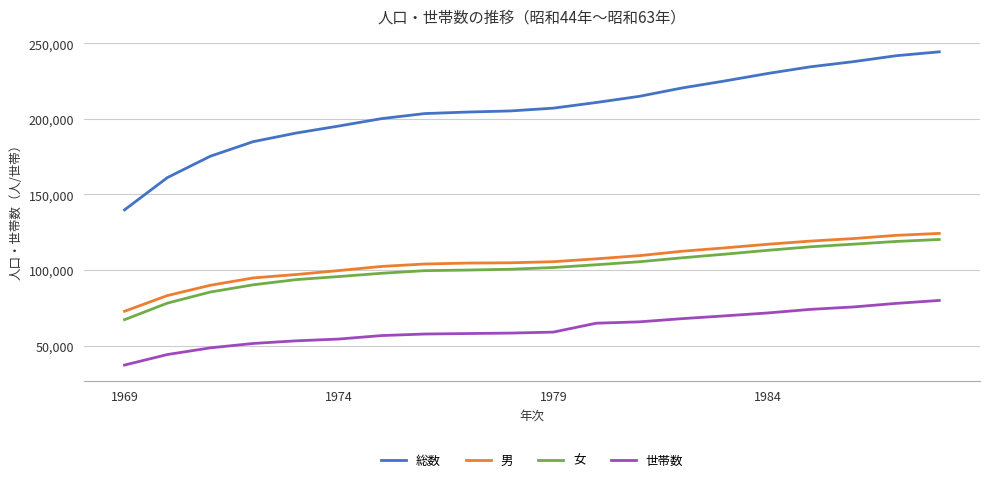

Which series has the largest total across all categories?

総数